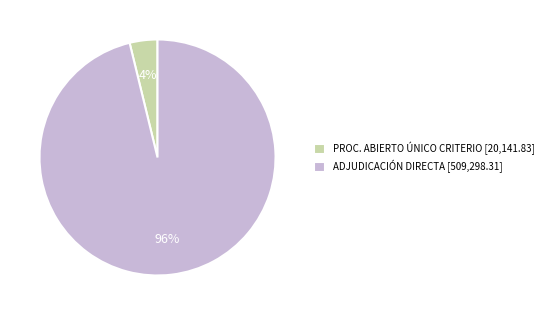

Is there a majority slice in this chart?

Yes